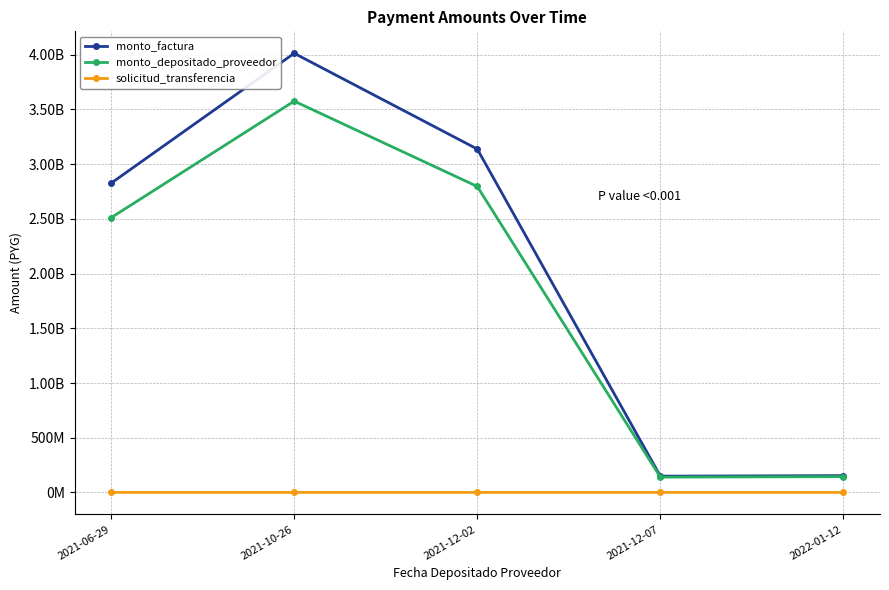

Is this an area chart (filled region under the line)?

No